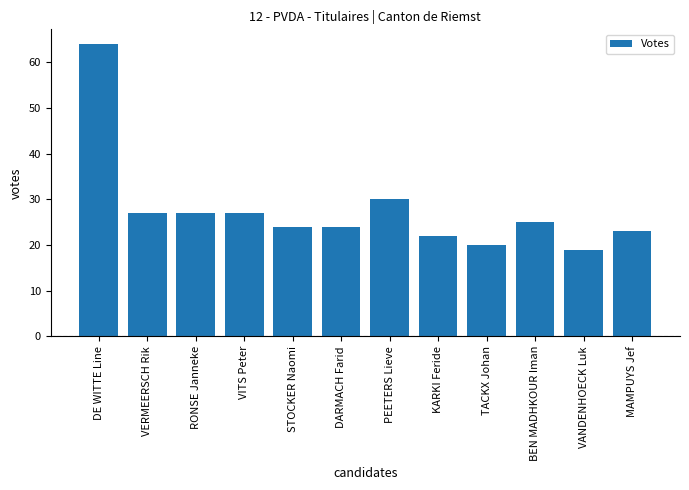

What is the value of the 8th bar from the left?

22